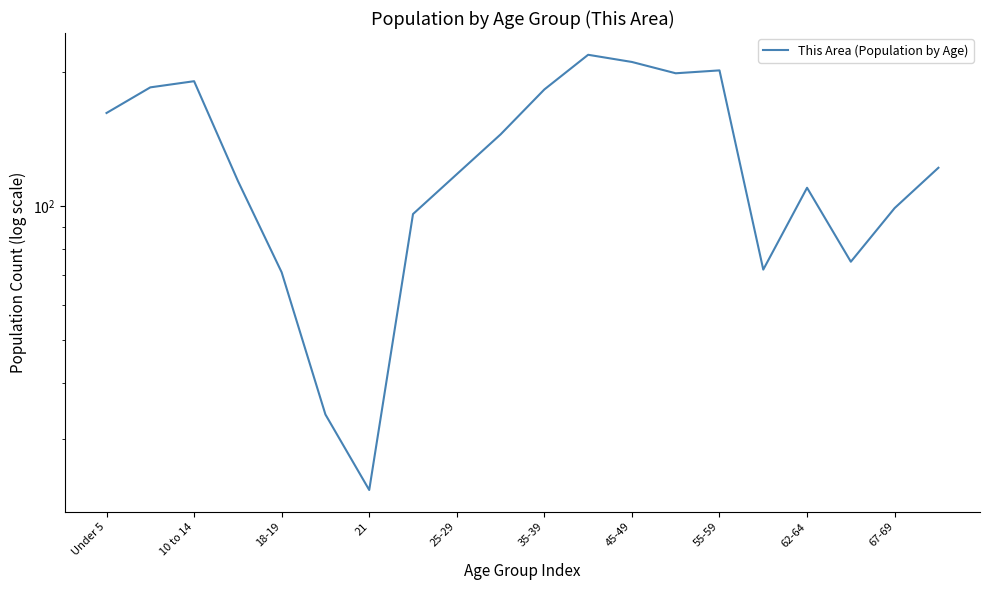

Reading left to right, transcribe all the data shown in this chart.

162	185	191	114	71	34	23	96	118	145	183	219	211	199	202	72	110	75	99	122